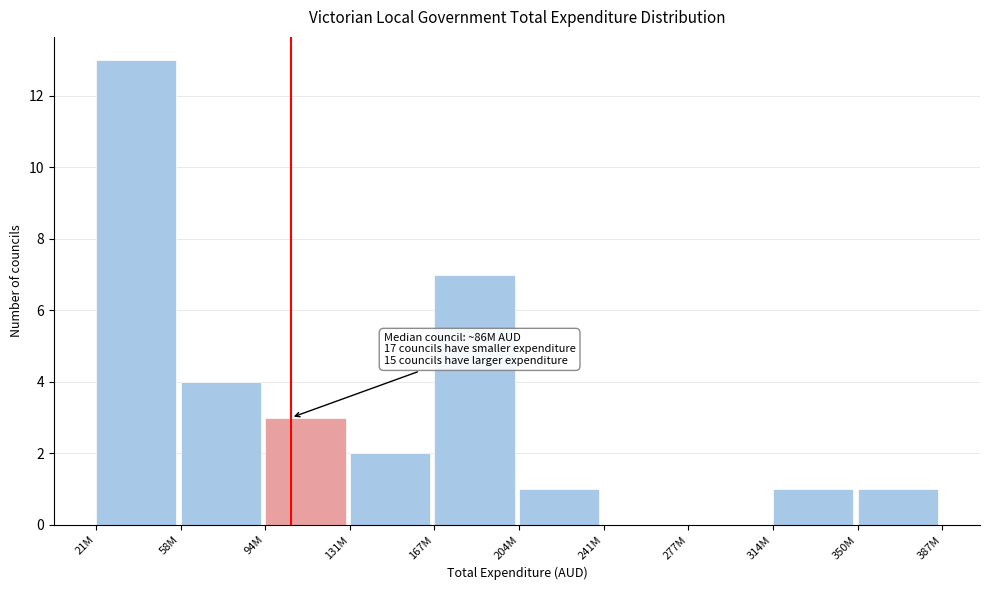

Reading right to left, what are all the values shown in this chart?

350M=1	314M=1	277M=0	241M=0	204M=1	167M=7	131M=2	94M=3	58M=4	21M=13